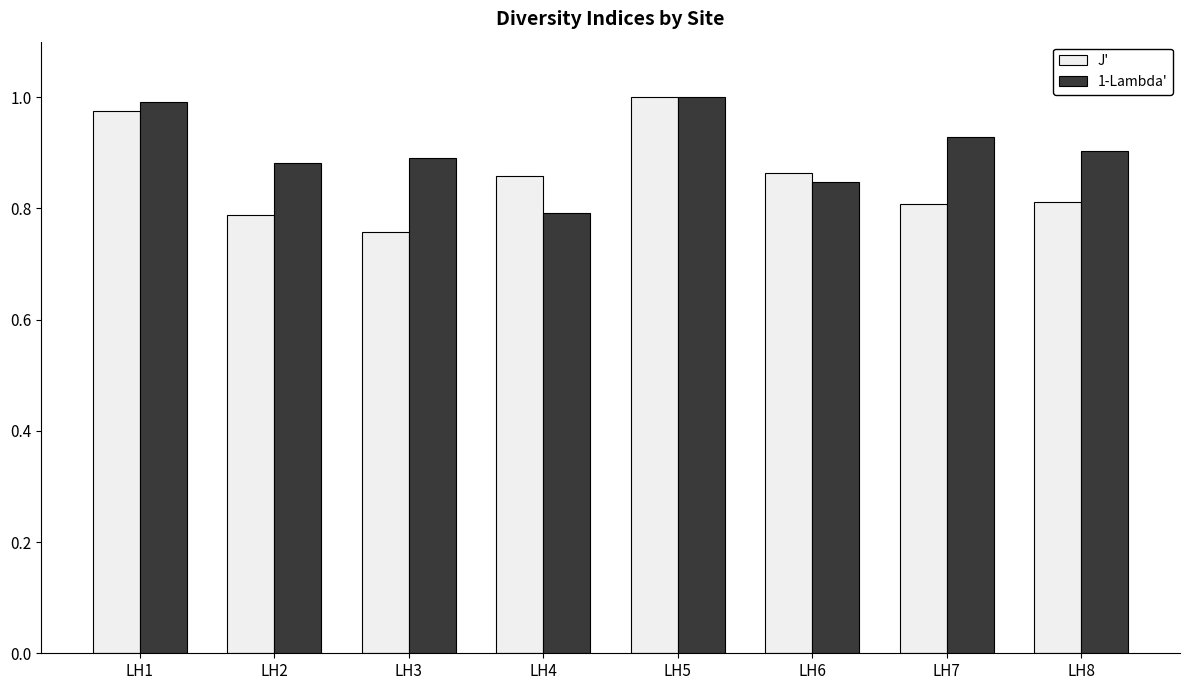

Which category has the lowest value in the 1-Lambda' series?

LH4